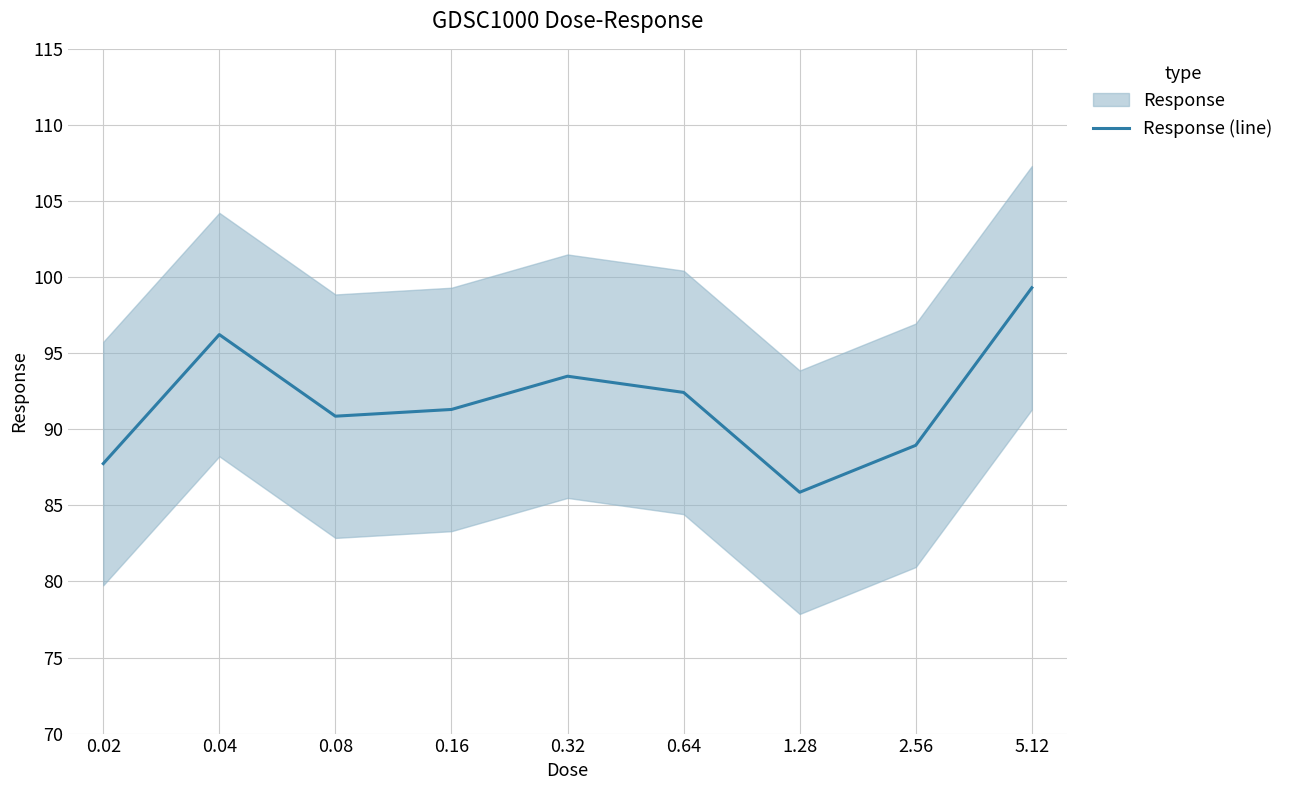

What is the greatest value displayed?

99.3